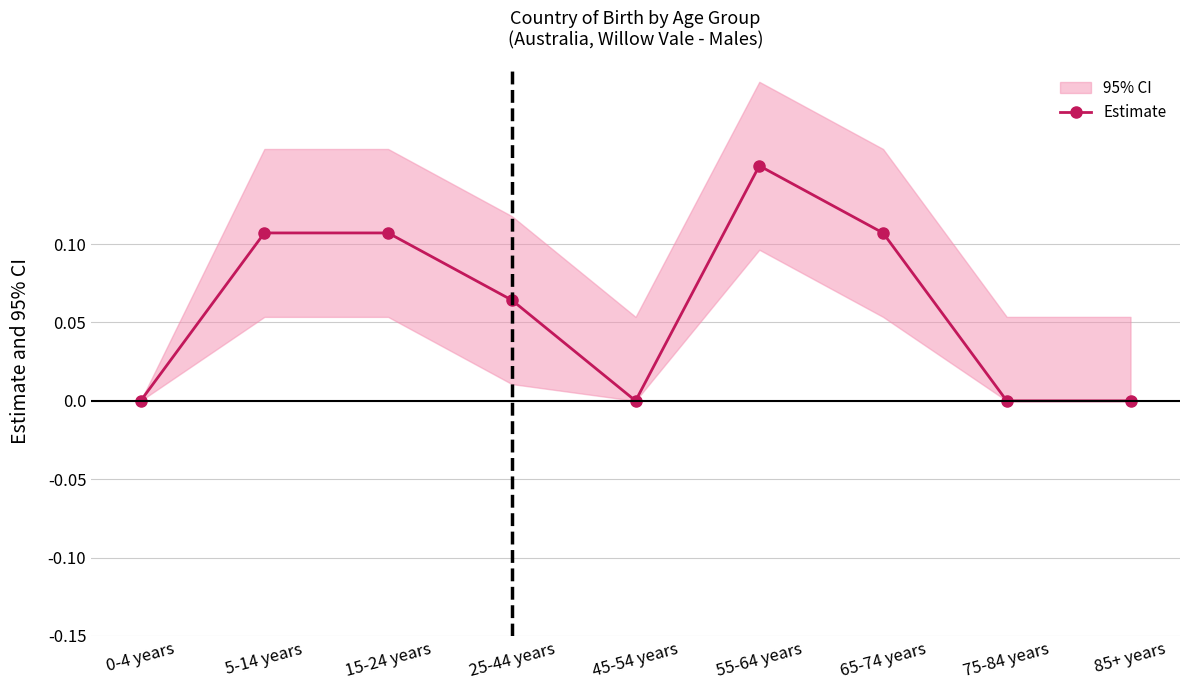

Does the chart display data point markers on the line(s)?

Yes